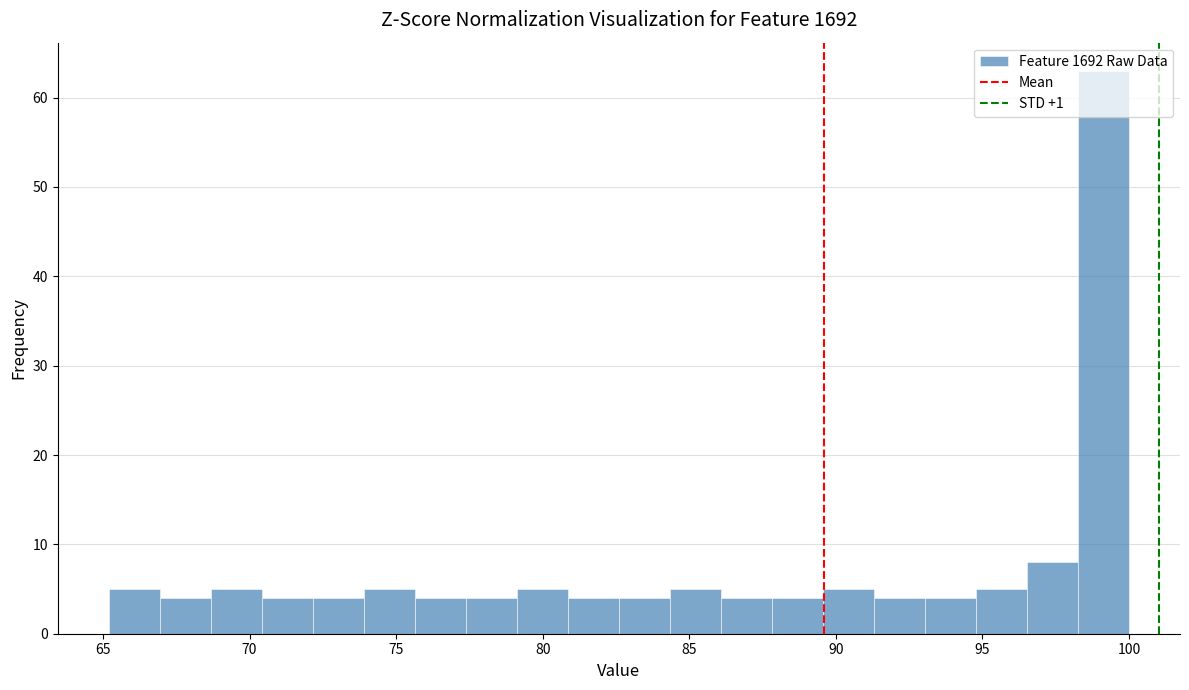

Read against the x-axis, roughly where is the centre of the tallest bar?

99.0